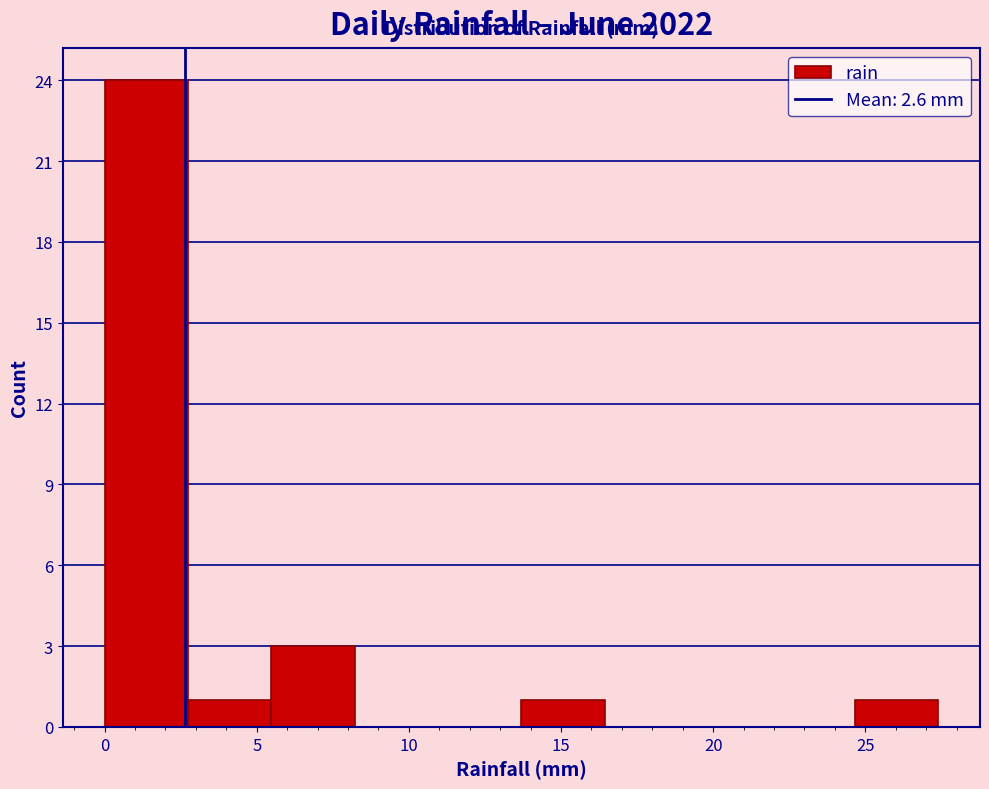

Reading left to right, list every bar in this chart as the range it spans on the x-axis followed by its height. Neither the bar edges nor the heights are printed on the chart, so give them approximately, as read against the axes.

0.0 to 2.5: 24
2.5 to 5.5: 1
5.5 to 8.0: 3
8.0 to 11.0: 0
11.0 to 13.5: 0
13.5 to 16.5: 1
16.5 to 19.0: 0
19.0 to 22.0: 0
22.0 to 24.5: 0
24.5 to 27.5: 1